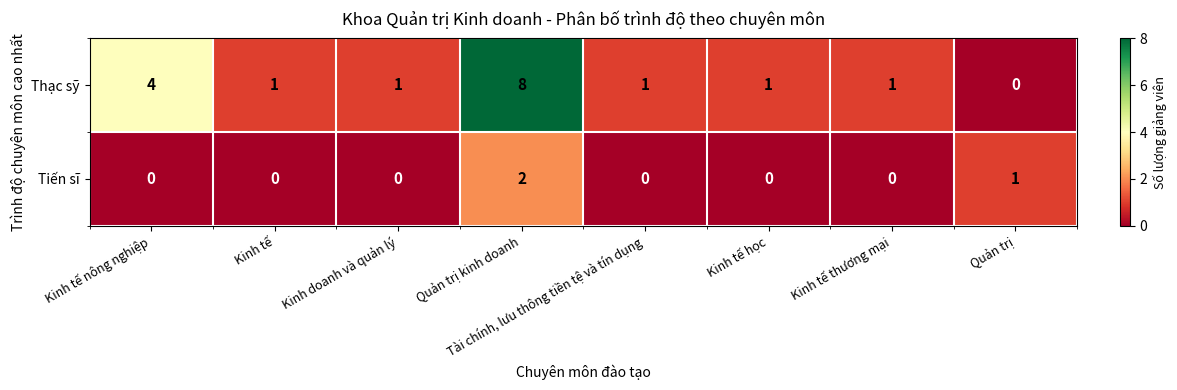

How many Tiến sĩ values are between 0 and 1?

7